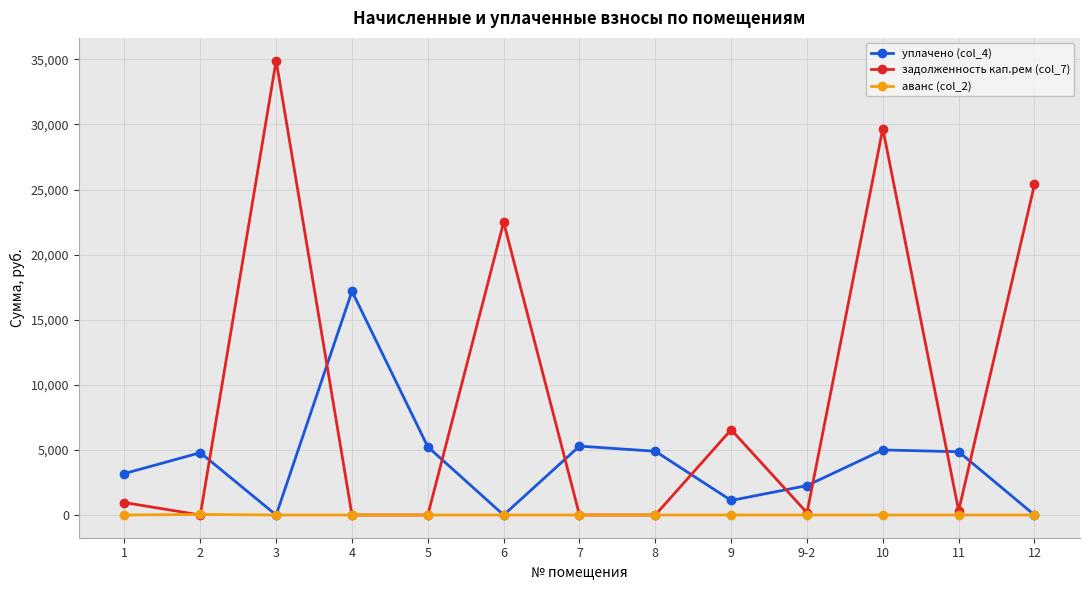

True or false: уплачено (col_4) has more than 1 interior local peaks.

True